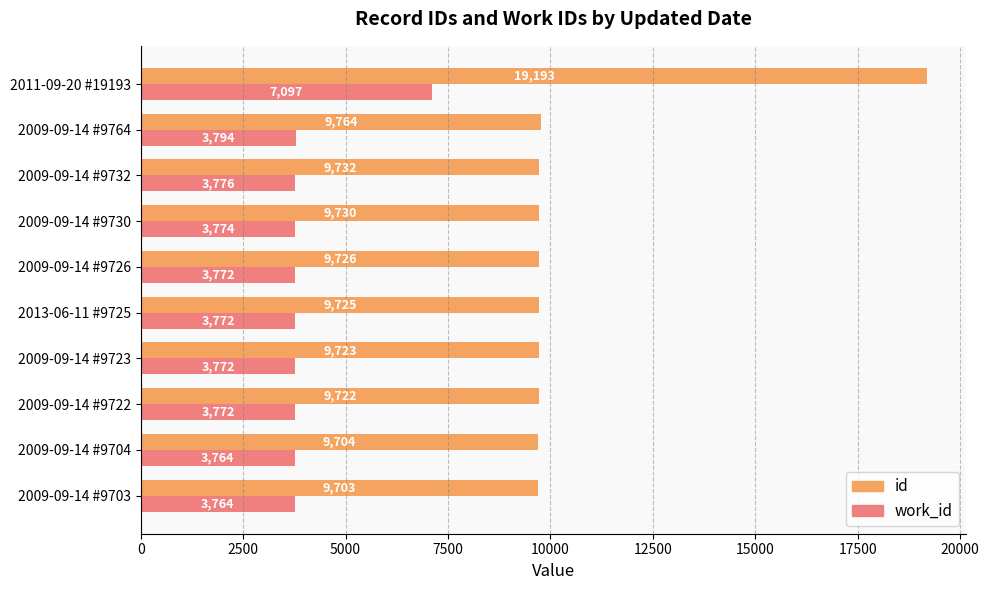

Which series changed the most between 2009-09-14 #9703 and 2009-09-14 #9722?

id